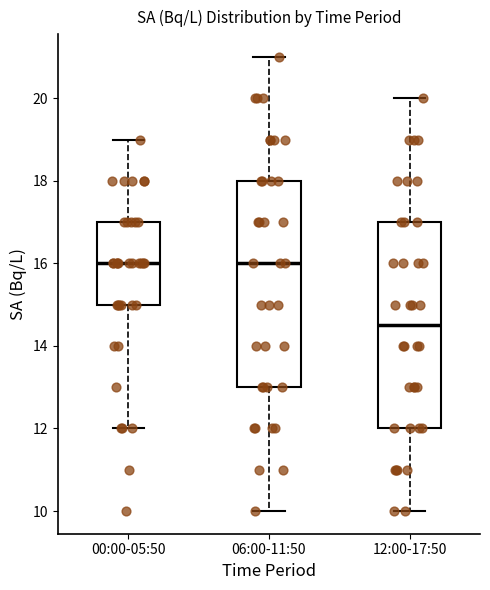

Reading left to right, transcribe this box plot: for each box, give where its median line is, the range the box spans, and where its two whiskers end, as read against the y-axis. The values are not printed on the chart, so give them approximately, as read against the axis.

00:00-05:50: median 16.0, box 15.0 to 17.0, whiskers 12.0 to 19.0
06:00-11:50: median 16.0, box 13.0 to 18.0, whiskers 10.0 to 21.0
12:00-17:50: median 14.6, box 12.0 to 17.0, whiskers 10.0 to 20.0